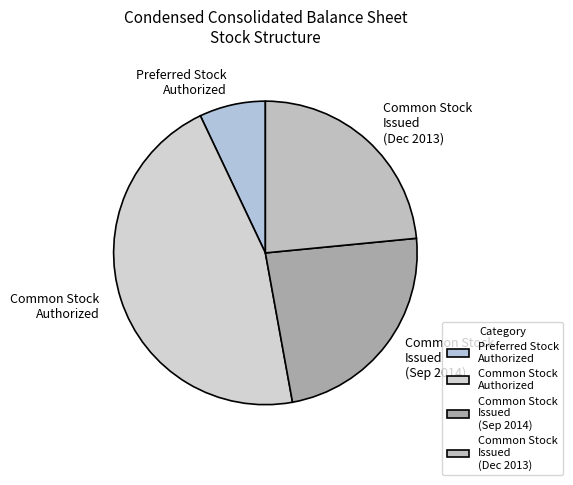

Which slice is the smallest?

Preferred Stock Authorized